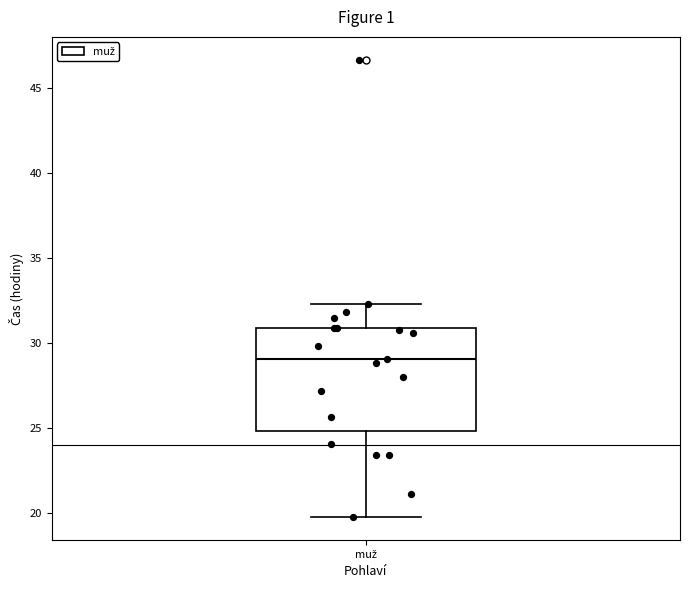

Where does the median line of the box for muž sit on the y-axis? The values are not printed on the chart, so give them approximately, as read against the axis.

29.0